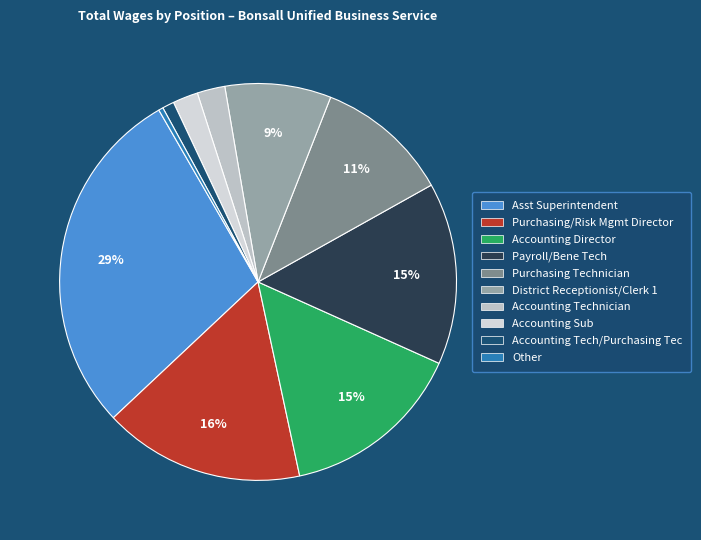

How many segments does this pie chart have?

10